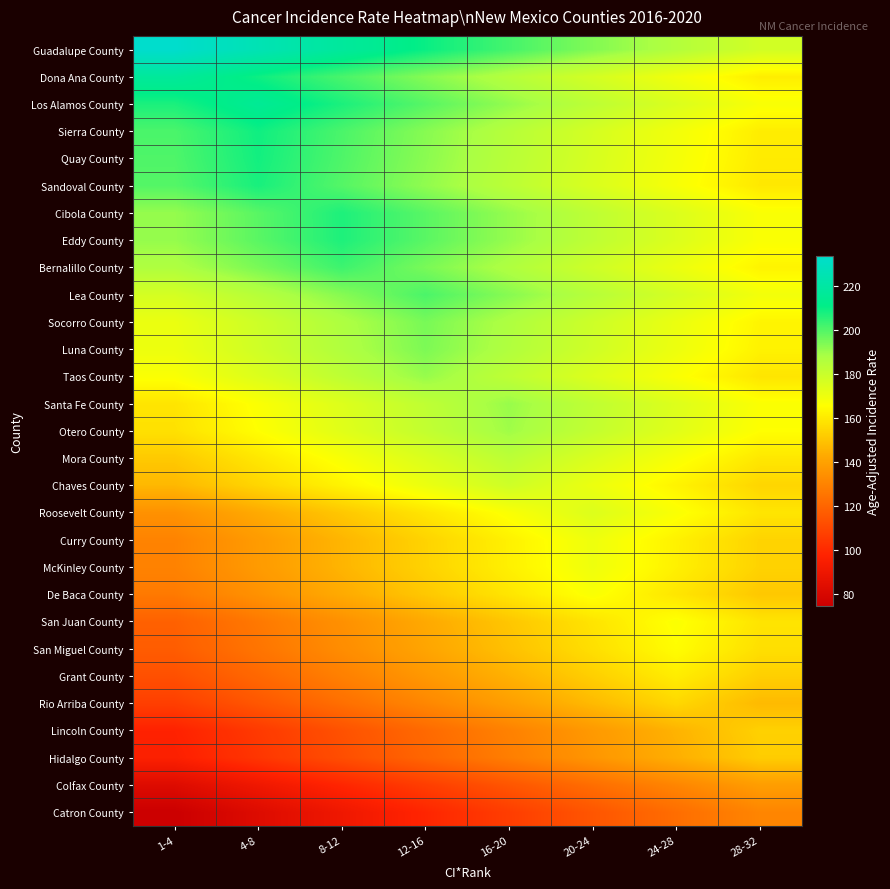

What is the total value across all series at 24-28?

4756.2